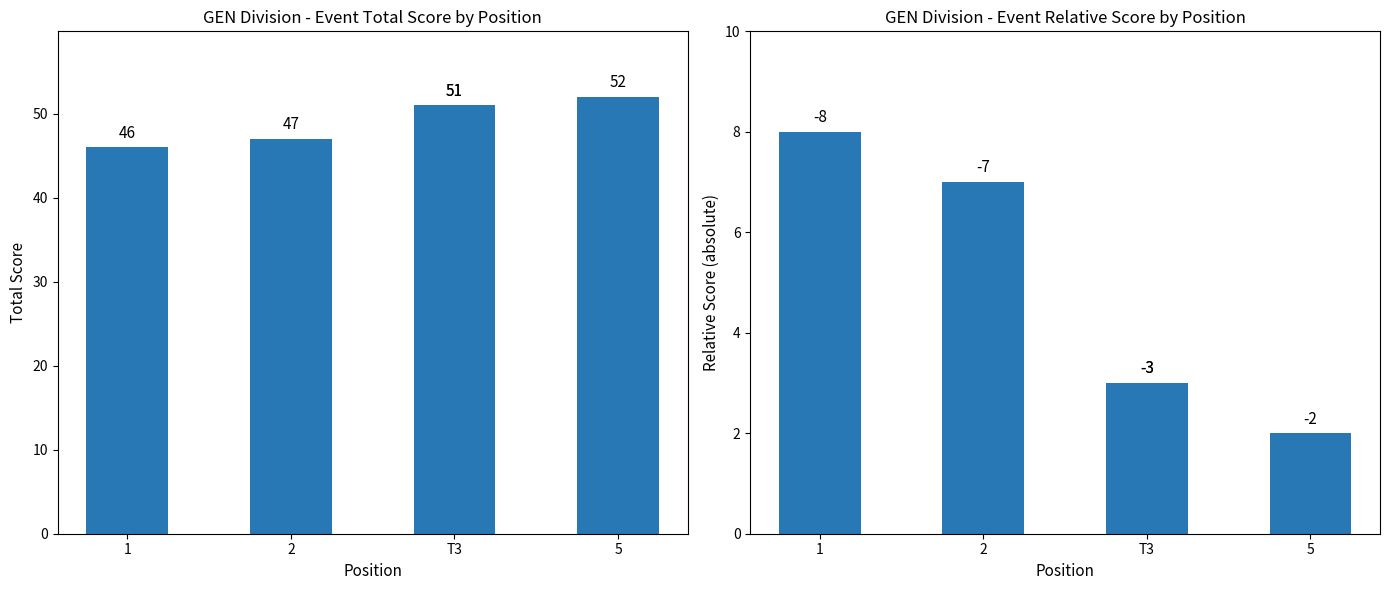

Are the bars grouped side by side (vs. stacked)?

Yes